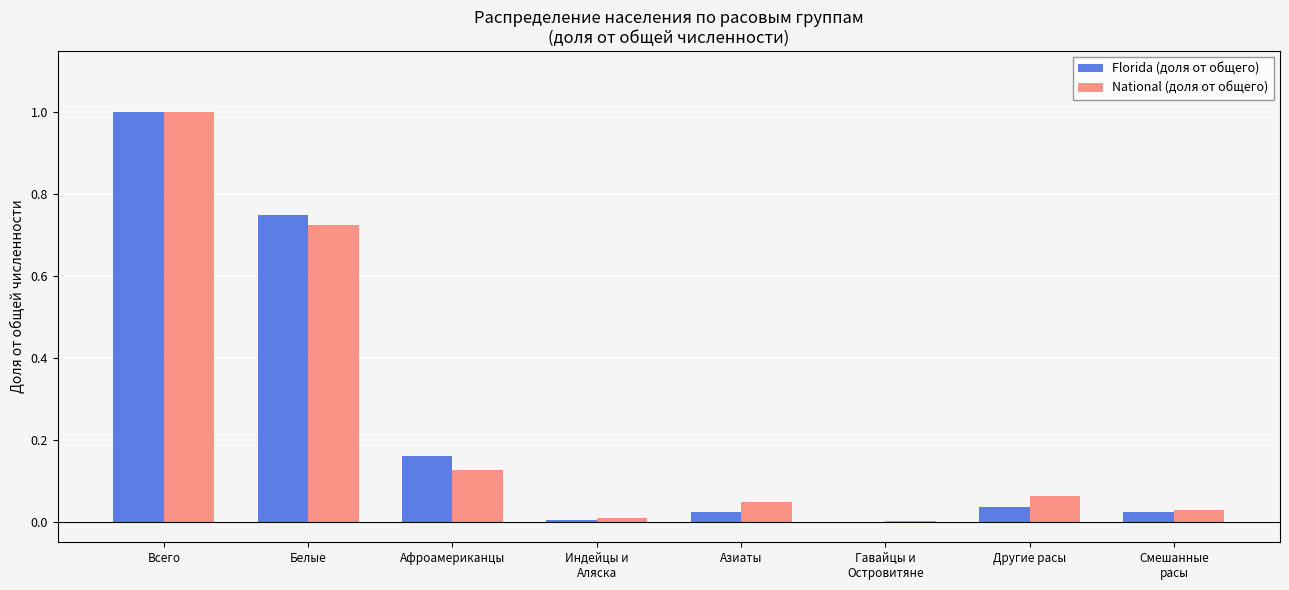

The Florida (доля от общего) series shows 0.0 at Другие расы. True or false?

True